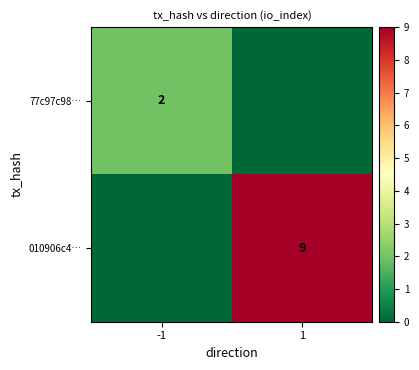

Which label corresponds to the smallest value in the chart?

1